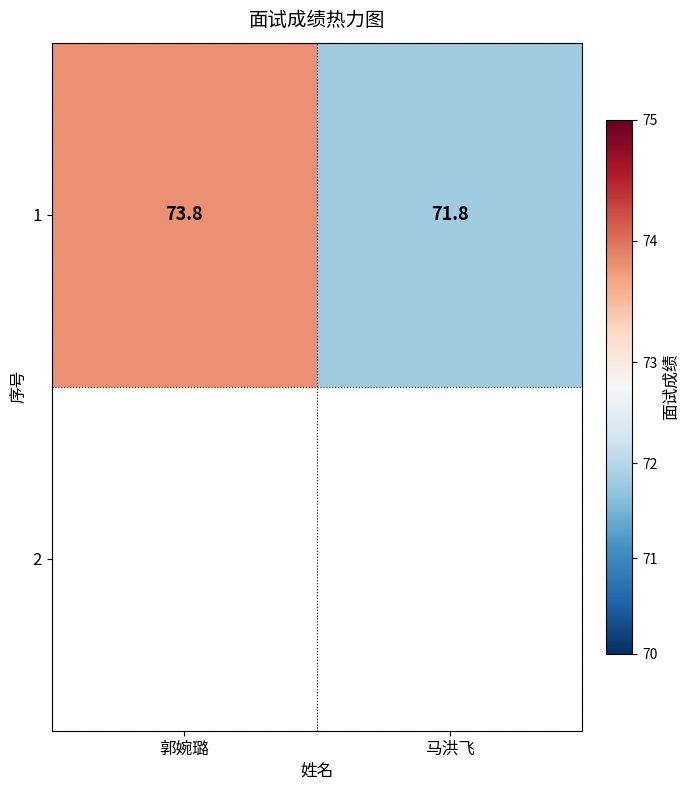

What is the difference between the values at 马洪飞 and 郭婉璐?

2.0